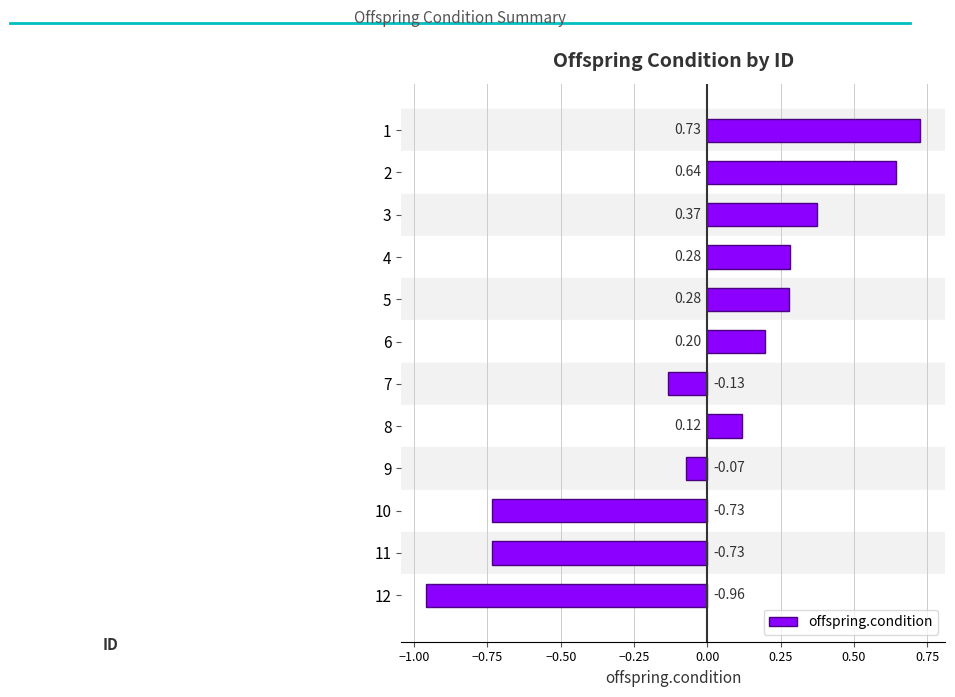

How many data points are above 0?

7